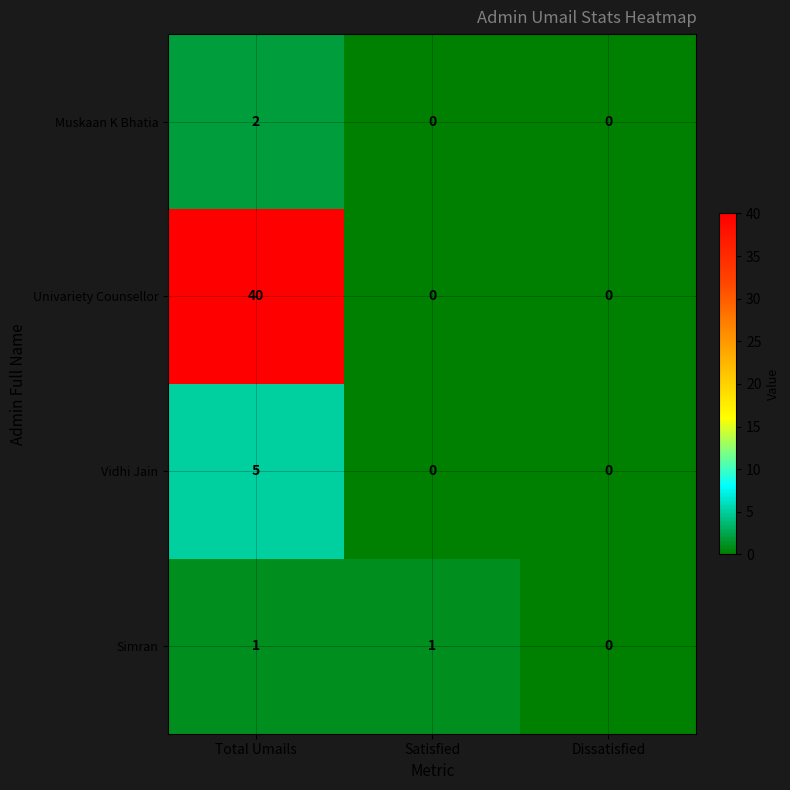

What is the difference between the maximum and minimum values in the Univariety Counsellor series?

40